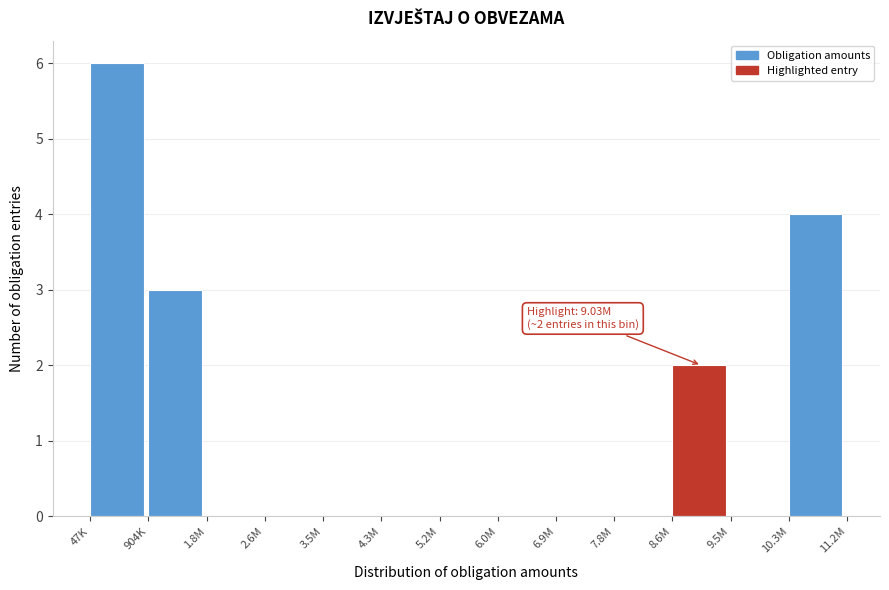

Reading right to left, extract all data points from this chart.

10.3M=4	9.5M=0	8.6M=2	7.8M=0	6.9M=0	6.0M=0	5.2M=0	4.3M=0	3.5M=0	2.6M=0	1.8M=0	904K=3	47K=6